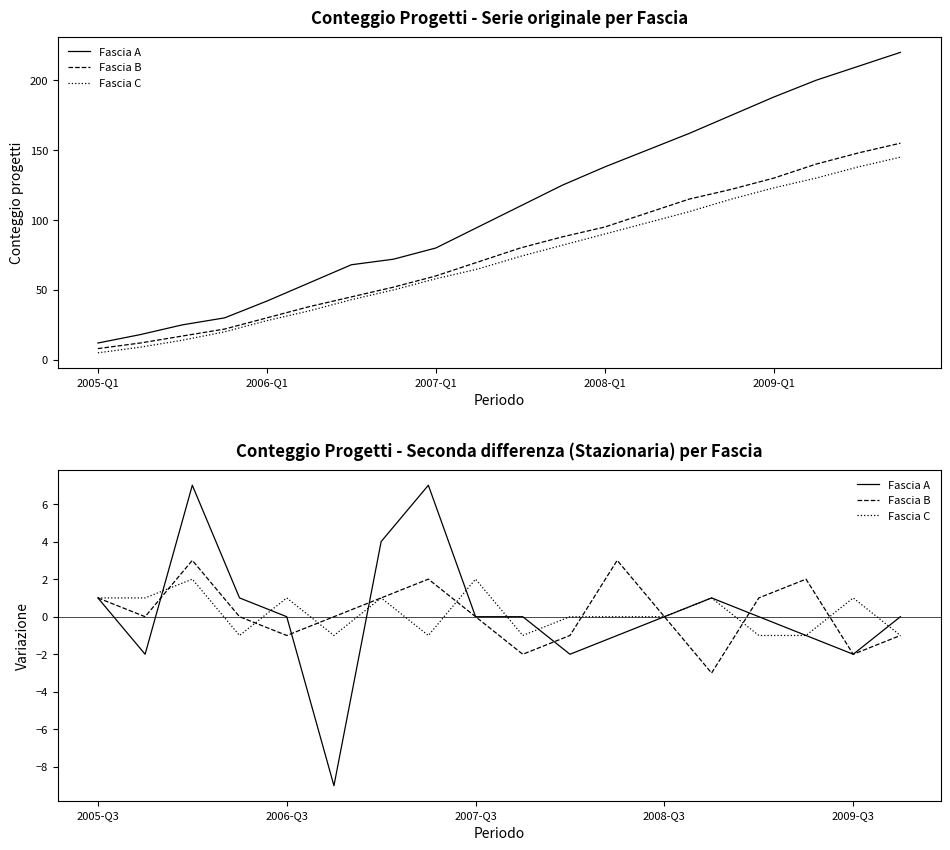

List the series in order of their peak value, lowest first.

Fascia C, Fascia B, Fascia A